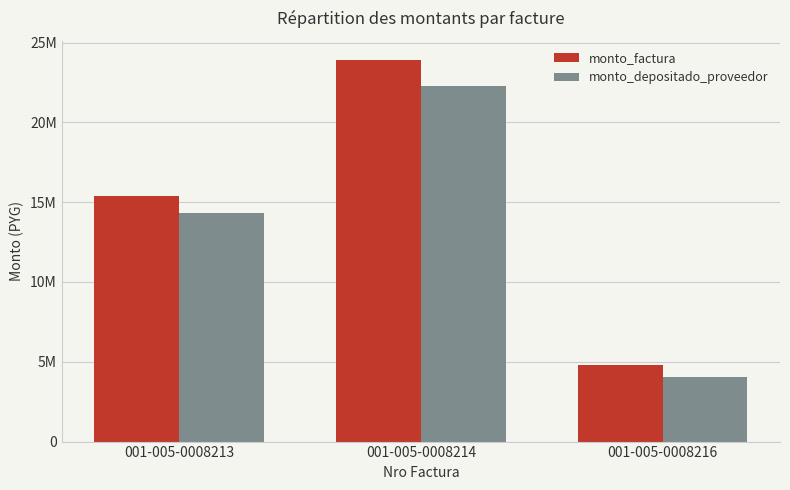

Are the bars horizontal?

No